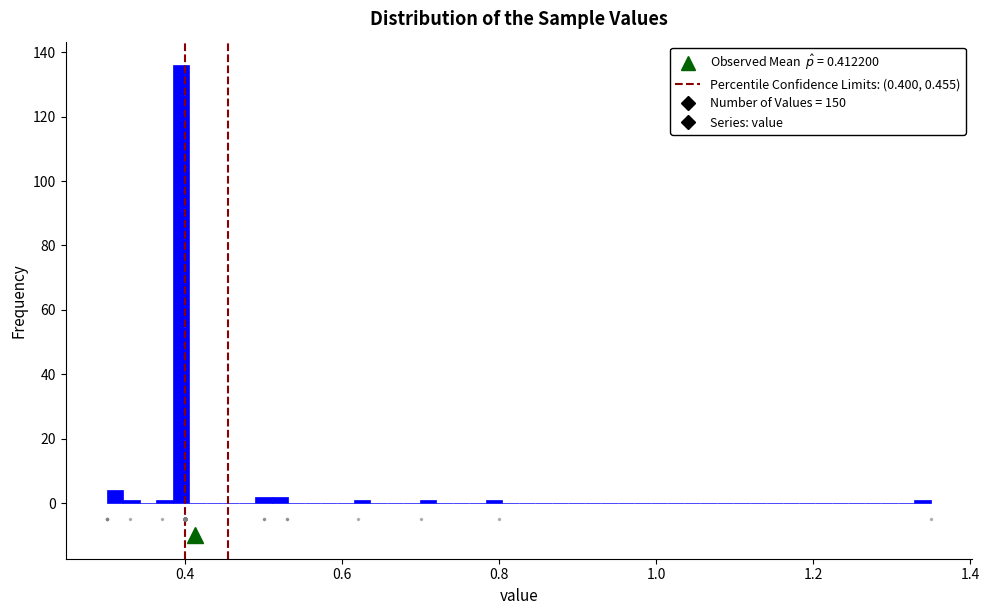

Read against the x-axis, roughly where is the centre of the tallest bar?

0.40